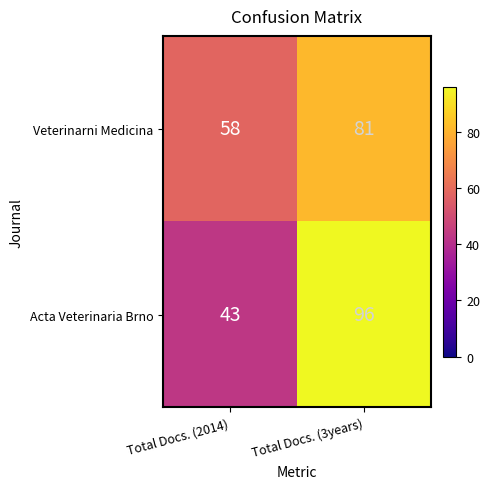

Where is Veterinarni Medicina nearest to the value 69?

Total Docs. (2014)